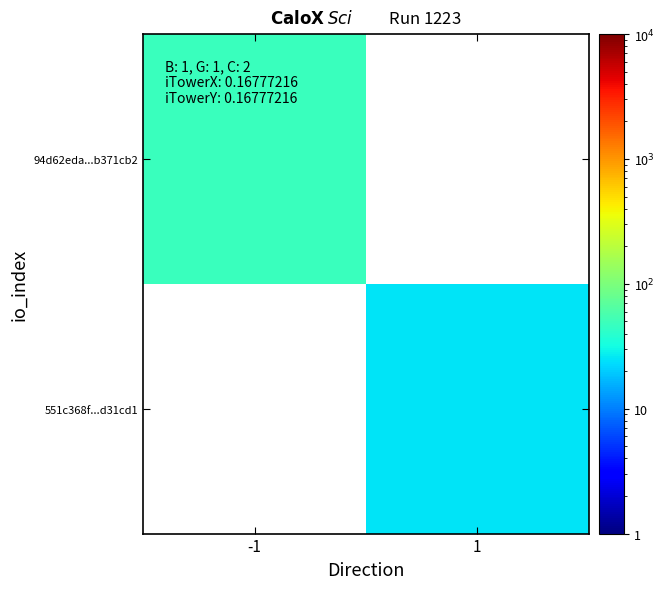

How many series are shown in this chart?

2